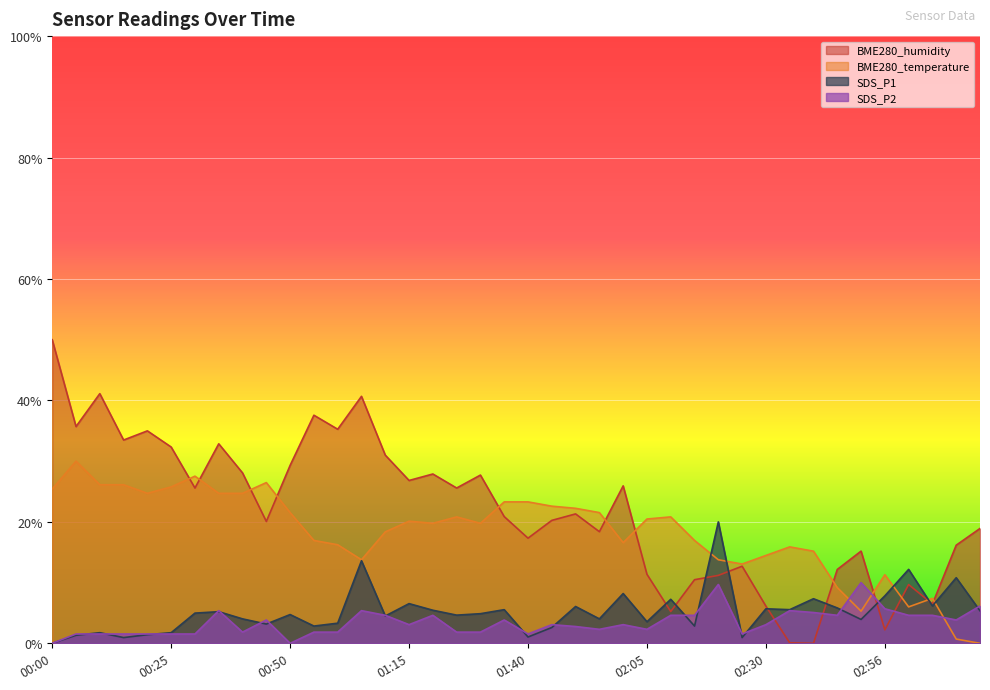

The value of BME280_temperature at 02:30 is 0.1. True or false?

False